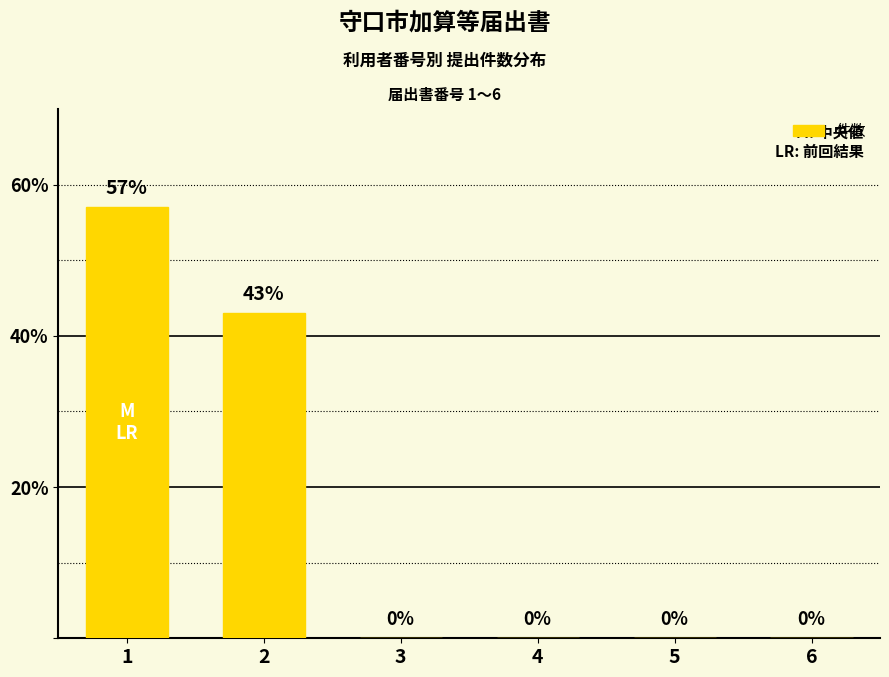

At which label is the value closest to 28?

2